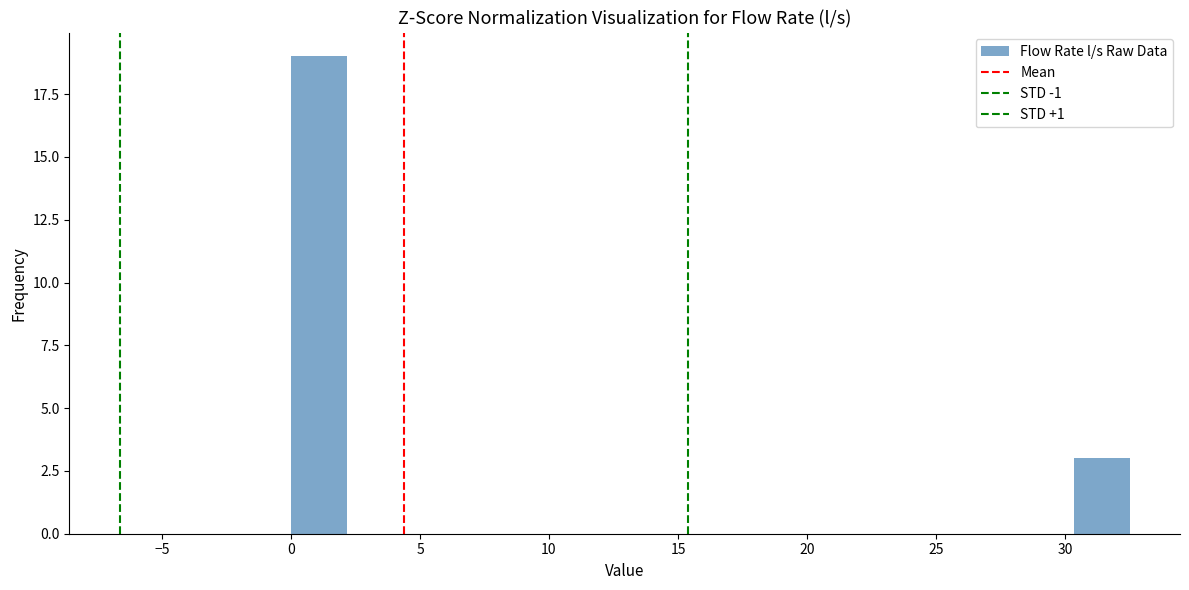

Reading left to right, transcribe this chart: for each bar, give the range it covers on the x-axis and its height. Neither the bar edges nor the heights are printed on the chart, so give them approximately, as read against the axes.

0.0 to 2.0: 19
2.0 to 4.5: 0
4.5 to 6.5: 0
6.5 to 8.5: 0
8.5 to 11.0: 0
11.0 to 13.0: 0
13.0 to 15.0: 0
15.0 to 17.5: 0
17.5 to 19.5: 0
19.5 to 21.5: 0
21.5 to 24.0: 0
24.0 to 26.0: 0
26.0 to 28.0: 0
28.0 to 30.5: 0
30.5 to 32.5: 3